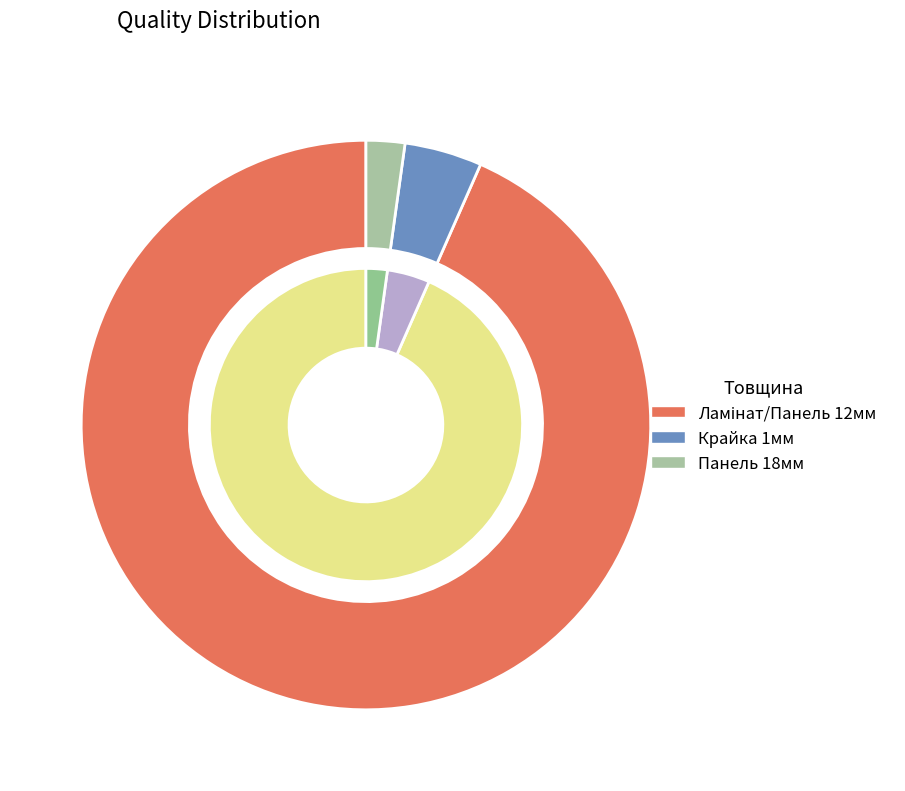

What is the majority slice?

18 мм